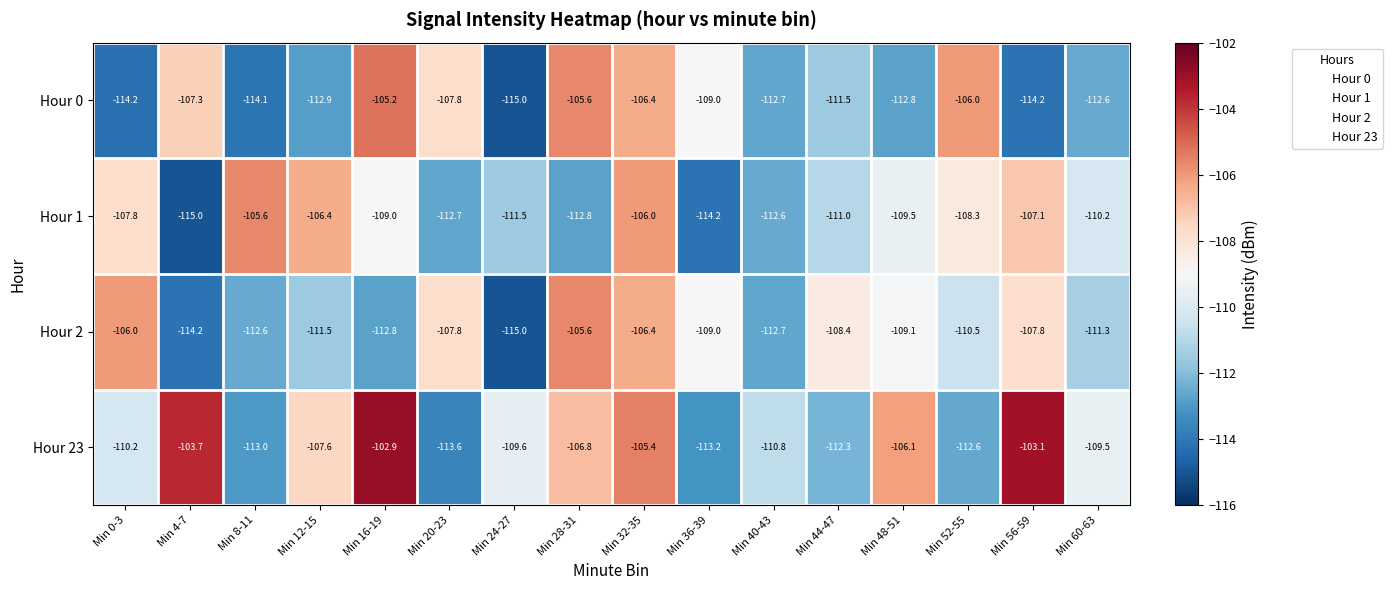

What is the sum of the Hour 1 values at Min 32-35 and Min 20-23?

-218.7